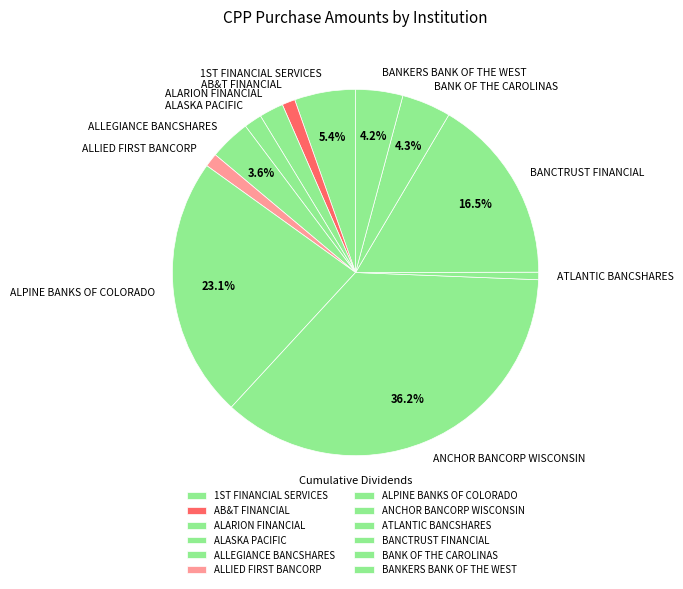

How many slices are in this pie chart?

12